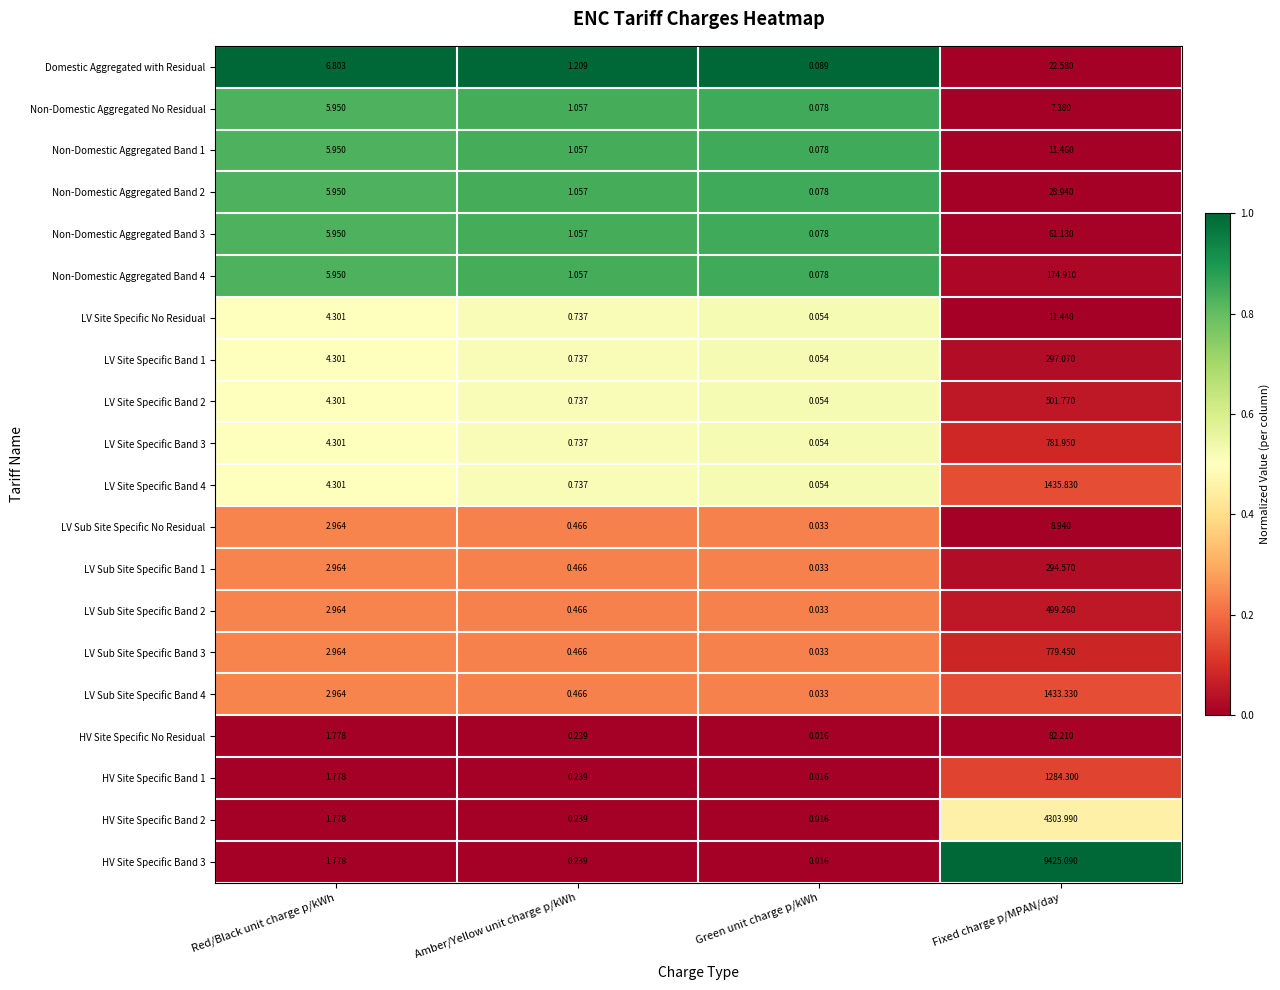

What is the total value across all series at Red/Black unit charge p/kWh?

80.0